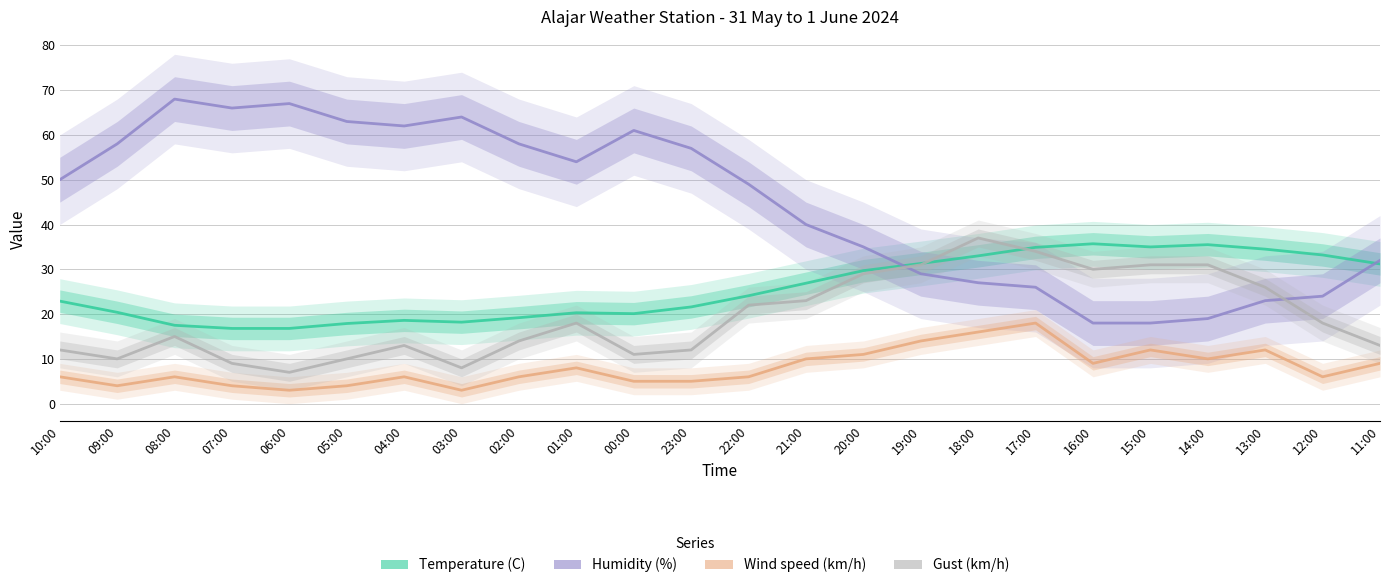

Reading left to right, extract all data points from this chart.

Temperature (C): 10:00=22.9	09:00=20.4	08:00=17.5	07:00=16.8	06:00=16.8	05:00=17.9	04:00=18.6	03:00=18.2	02:00=19.2	01:00=20.3	00:00=20.1	23:00=21.6	22:00=24.1	21:00=26.9	20:00=29.7	19:00=31.3	18:00=33.0	17:00=34.9	16:00=35.7	15:00=35.0	14:00=35.5	13:00=34.5	12:00=33.2	11:00=31.2
Humidity (%): 10:00=50.0	09:00=58.0	08:00=68.0	07:00=66.0	06:00=67.0	05:00=63.0	04:00=62.0	03:00=64.0	02:00=58.0	01:00=54.0	00:00=61.0	23:00=57.0	22:00=49.0	21:00=40.0	20:00=35.0	19:00=29.0	18:00=27.0	17:00=26.0	16:00=18.0	15:00=18.0	14:00=19.0	13:00=23.0	12:00=24.0	11:00=32.0
Wind speed (km/h): 10:00=6.0	09:00=4.0	08:00=6.0	07:00=4.0	06:00=3.0	05:00=4.0	04:00=6.0	03:00=3.0	02:00=6.0	01:00=8.0	00:00=5.0	23:00=5.0	22:00=6.0	21:00=10.0	20:00=11.0	19:00=14.0	18:00=16.0	17:00=18.0	16:00=9.0	15:00=12.0	14:00=10.0	13:00=12.0	12:00=6.0	11:00=9.0
Gust (km/h): 10:00=12.0	09:00=10.0	08:00=15.0	07:00=9.0	06:00=7.0	05:00=10.0	04:00=13.0	03:00=8.0	02:00=14.0	01:00=18.0	00:00=11.0	23:00=12.0	22:00=22.0	21:00=23.0	20:00=29.0	19:00=31.0	18:00=37.0	17:00=34.0	16:00=30.0	15:00=31.0	14:00=31.0	13:00=26.0	12:00=18.0	11:00=13.0